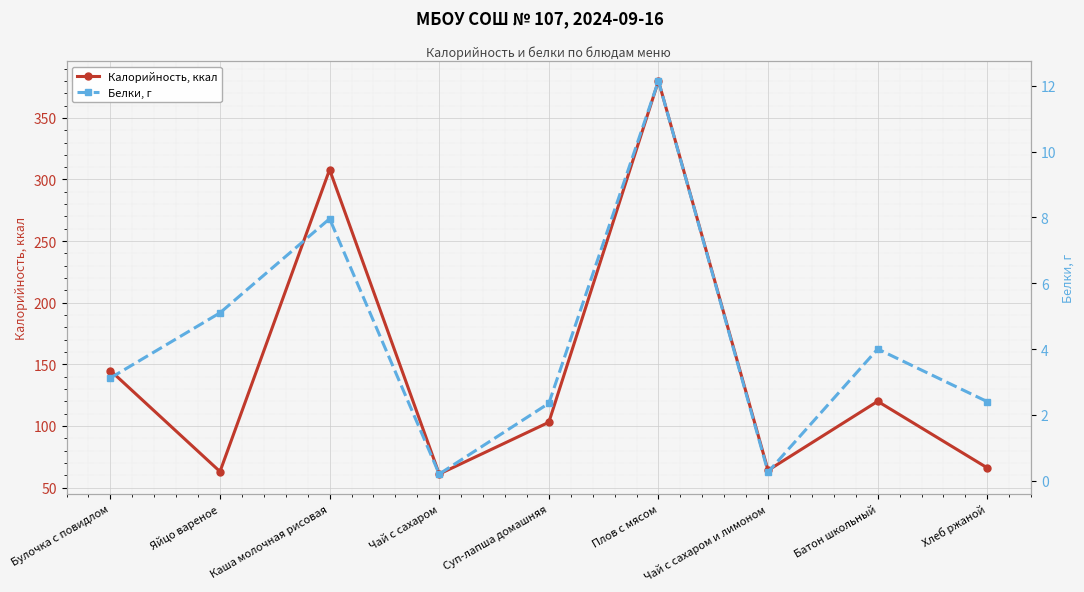

What is the value of the Белки, г point at the 4th from the left?

0.2